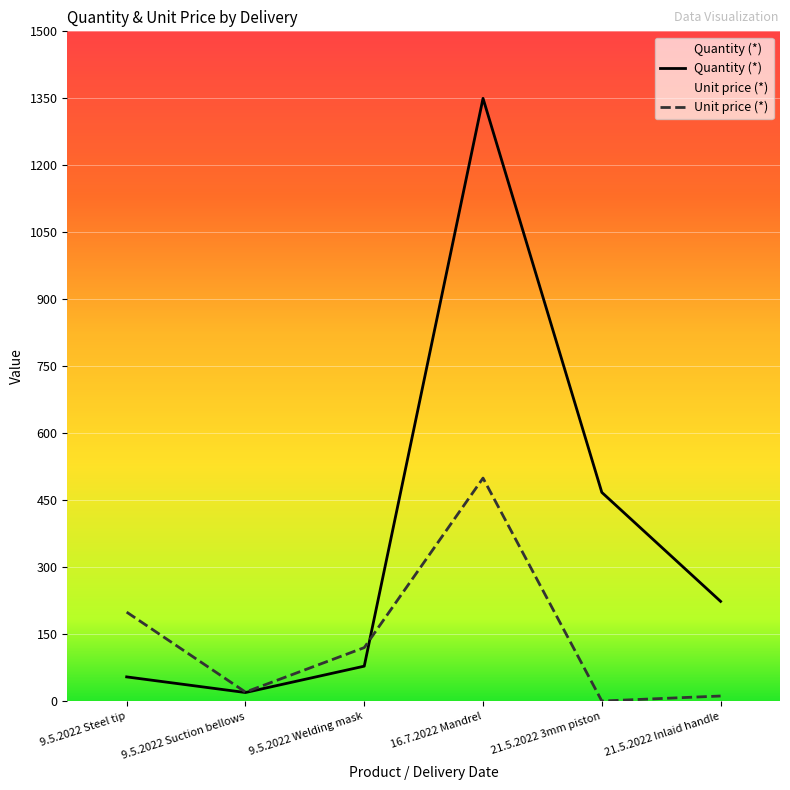

Reading left to right, transcribe all the data shown in this chart.

Quantity (*): 9.5.2022 Steel tip=55.0	9.5.2022 Suction bellows=20.0	9.5.2022 Welding mask=79.0	16.7.2022 Mandrel=1350.0	21.5.2022 3mm piston=468.0	21.5.2022 Inlaid handle=224.0
Unit price (*): 9.5.2022 Steel tip=200.0	9.5.2022 Suction bellows=21.0	9.5.2022 Welding mask=120.5	16.7.2022 Mandrel=500.0	21.5.2022 3mm piston=1.0	21.5.2022 Inlaid handle=12.2